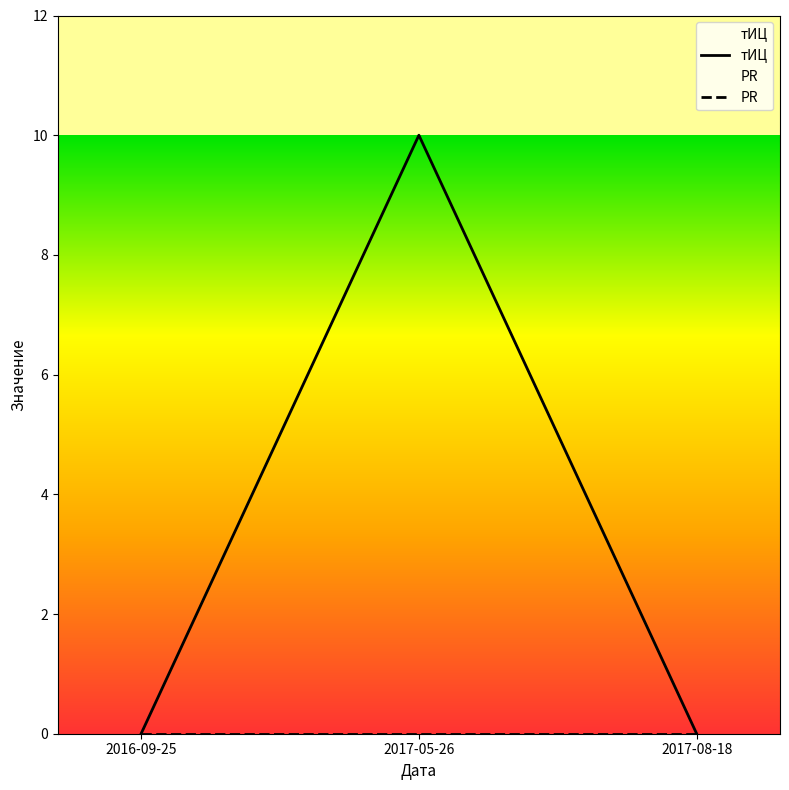

List the series in order of their peak value, highest first.

тИЦ, PR